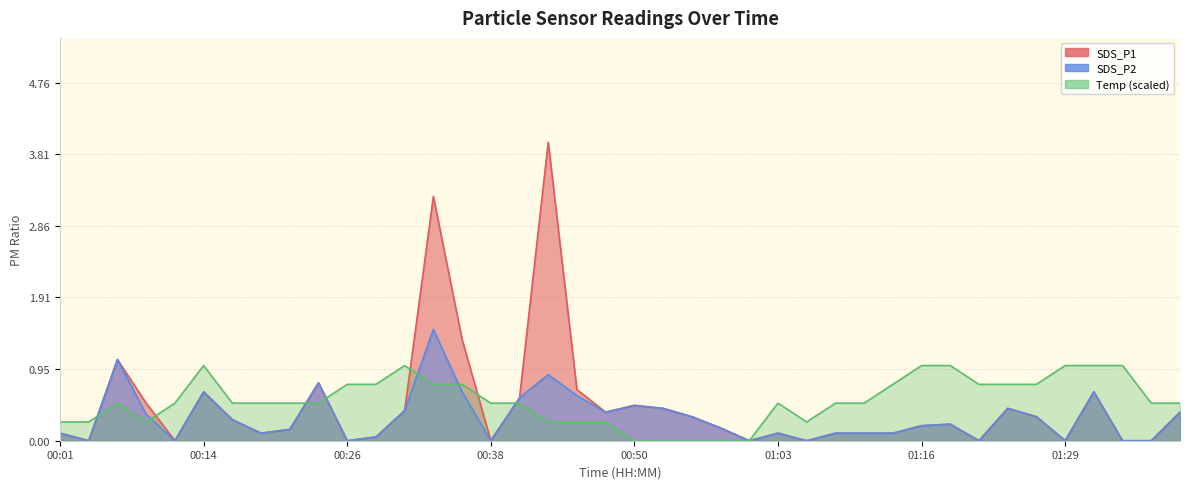

Is it true that SDS_P2 equals 1.5 at 00:33?

True